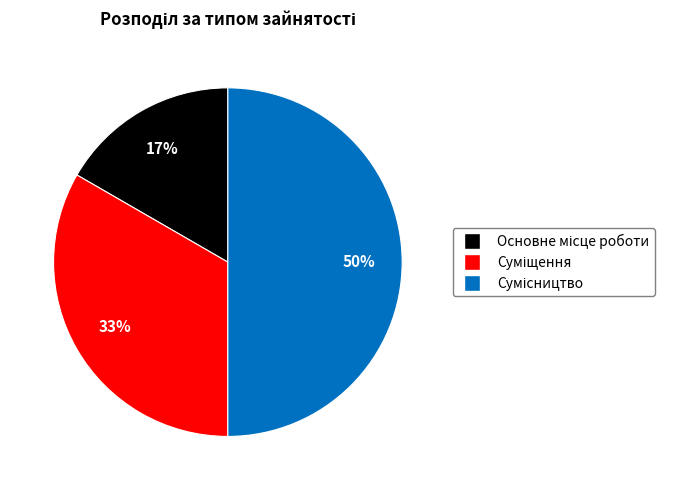

To the nearest percent, what is the difference between the largest and smallest slice percentages?

33%